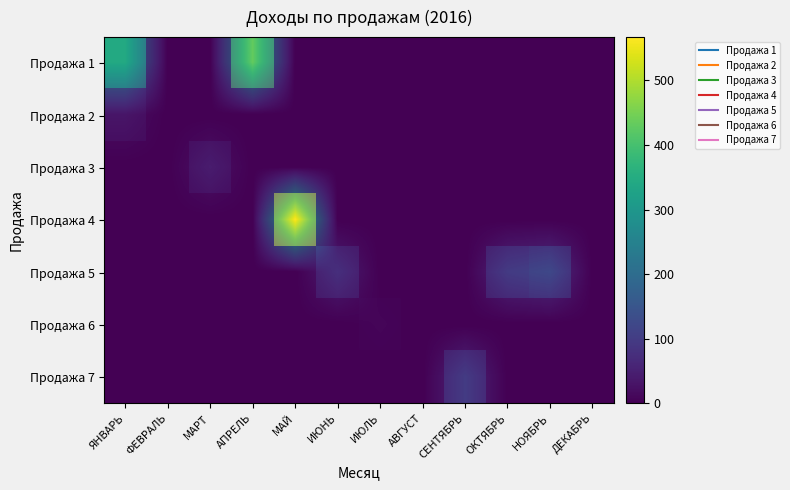

List the series in order of their peak value, highest first.

Продажа 4, Продажа 1, Продажа 5, Продажа 7, Продажа 3, Продажа 2, Продажа 6